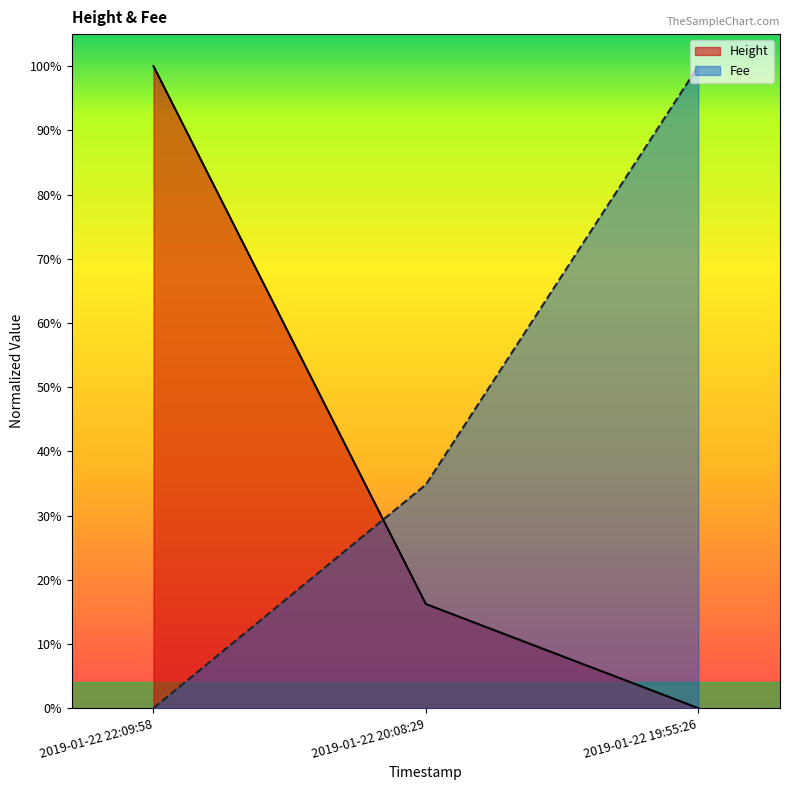

True or false: Fee has a value of 1.3 at 2019-01-22 19:55:26.

False